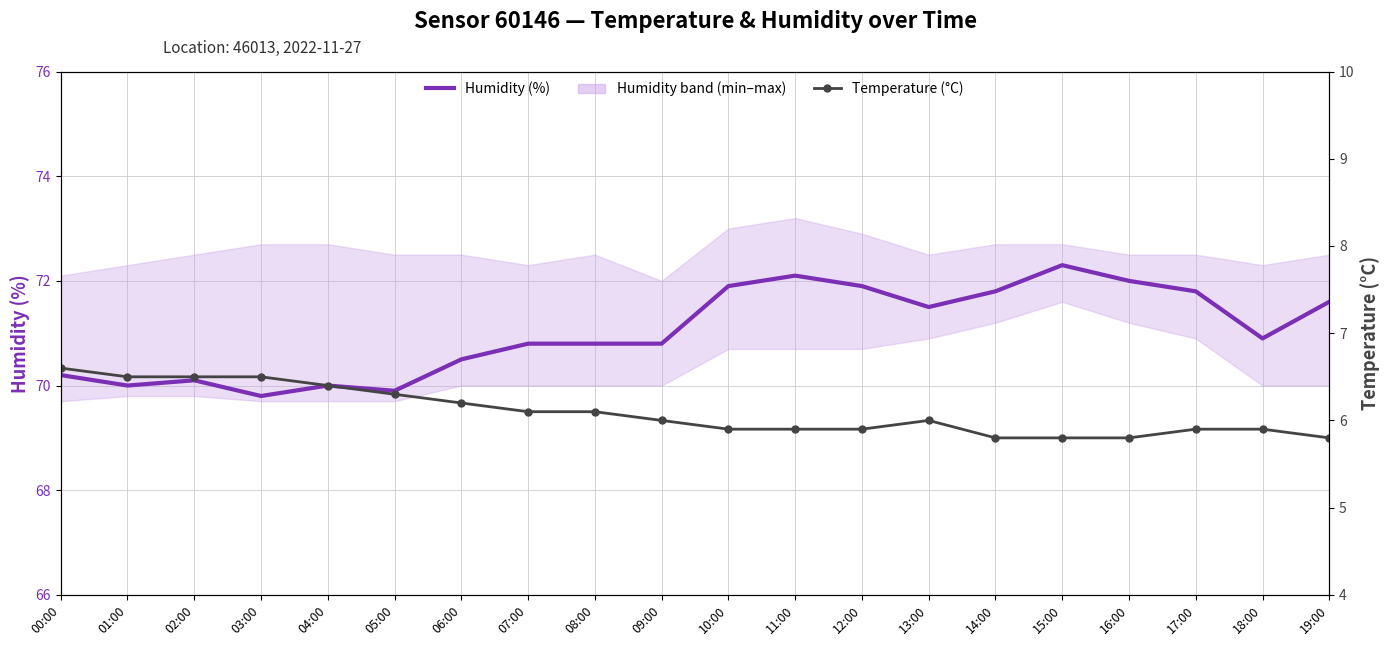

List the series in order of their overall mean, highest first.

Humidity (%), Temperature (°C)